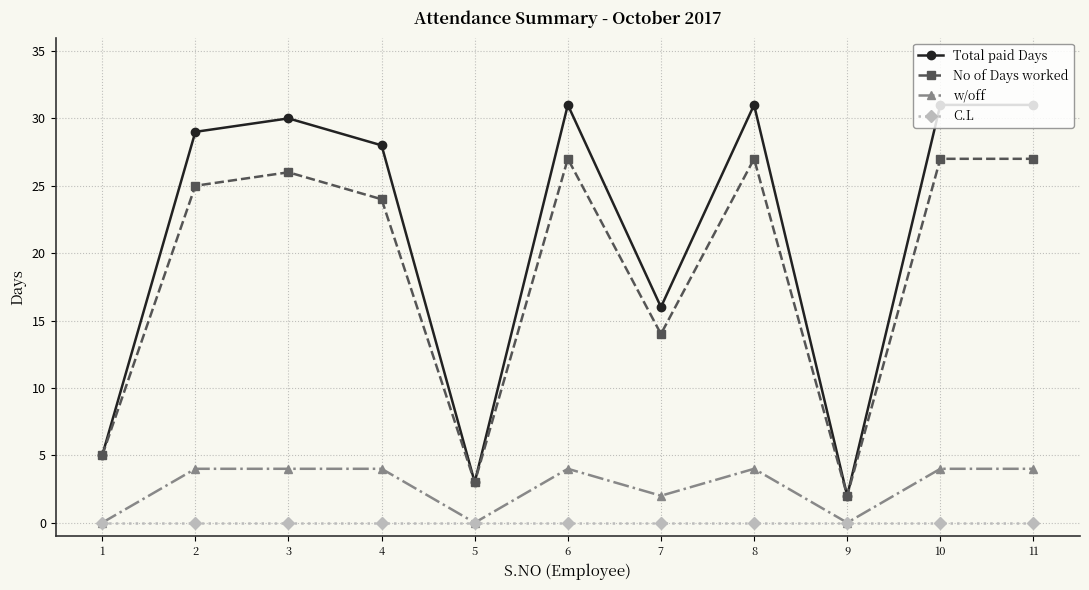

The value of No of Days worked at 3 is 26. True or false?

True